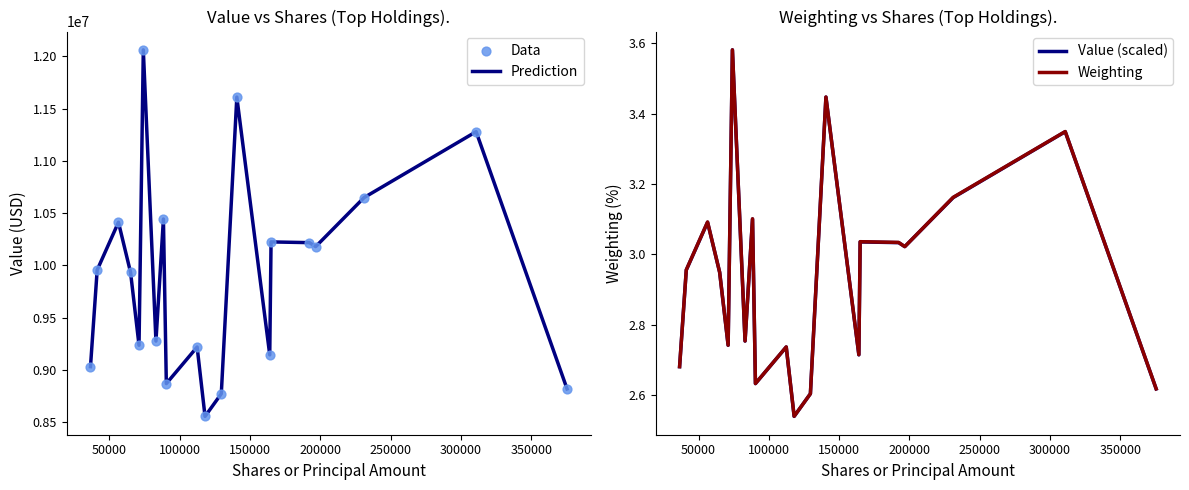

Which series contains the lowest Y value?

Value (scaled)